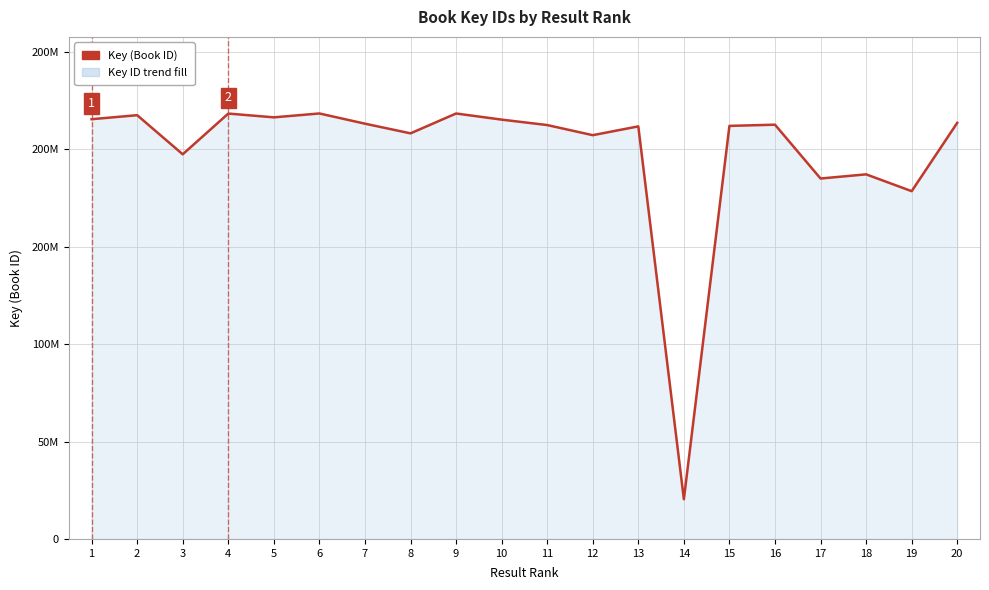

Where does the data first go above 212578849?

1